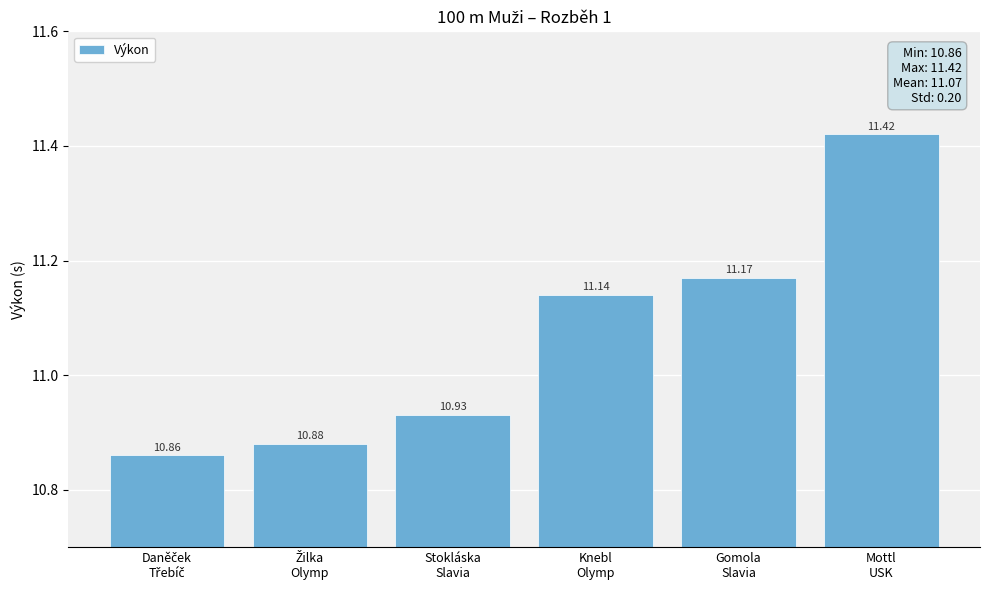

How many bars are there in total?

6